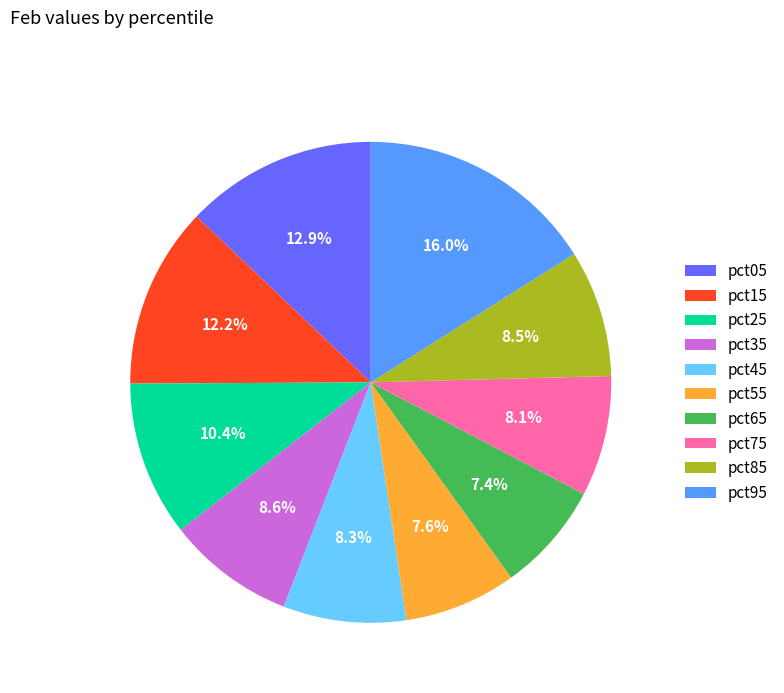

How many slices are in this pie chart?

10